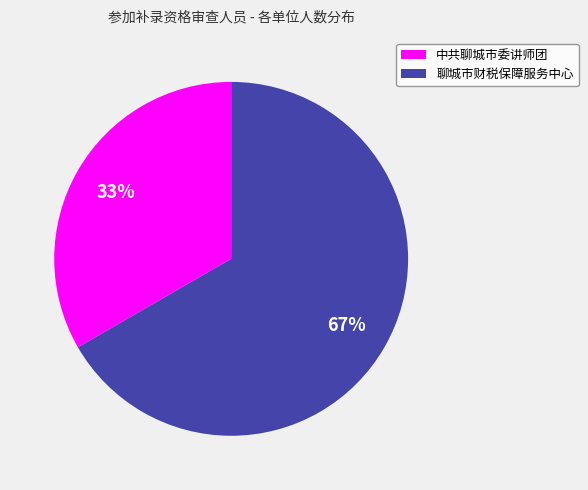

How many slices are in this pie chart?

2